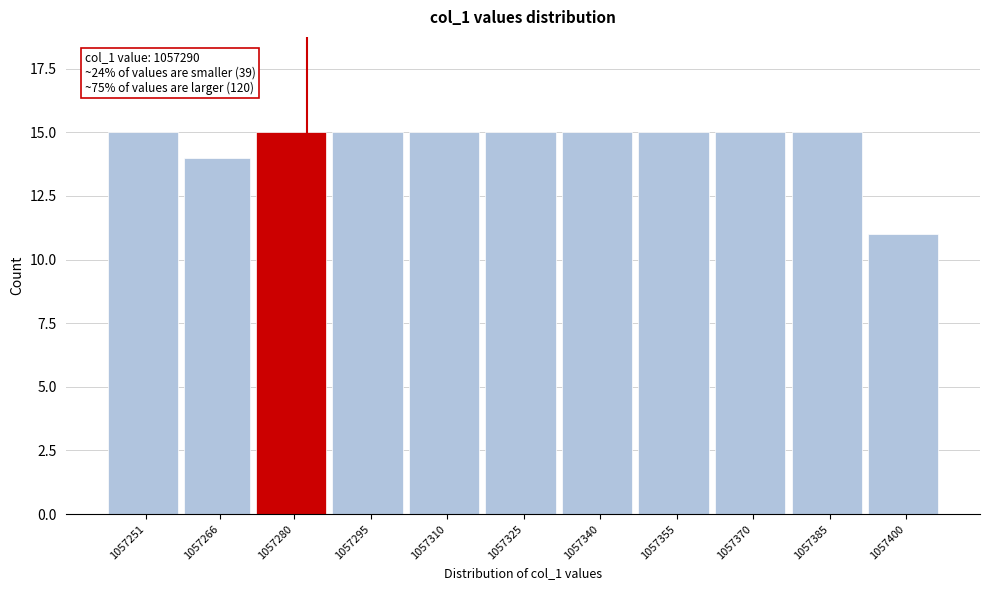

Reading left to right, extract all data points from this chart.

15	14	15	15	15	15	15	15	15	15	11